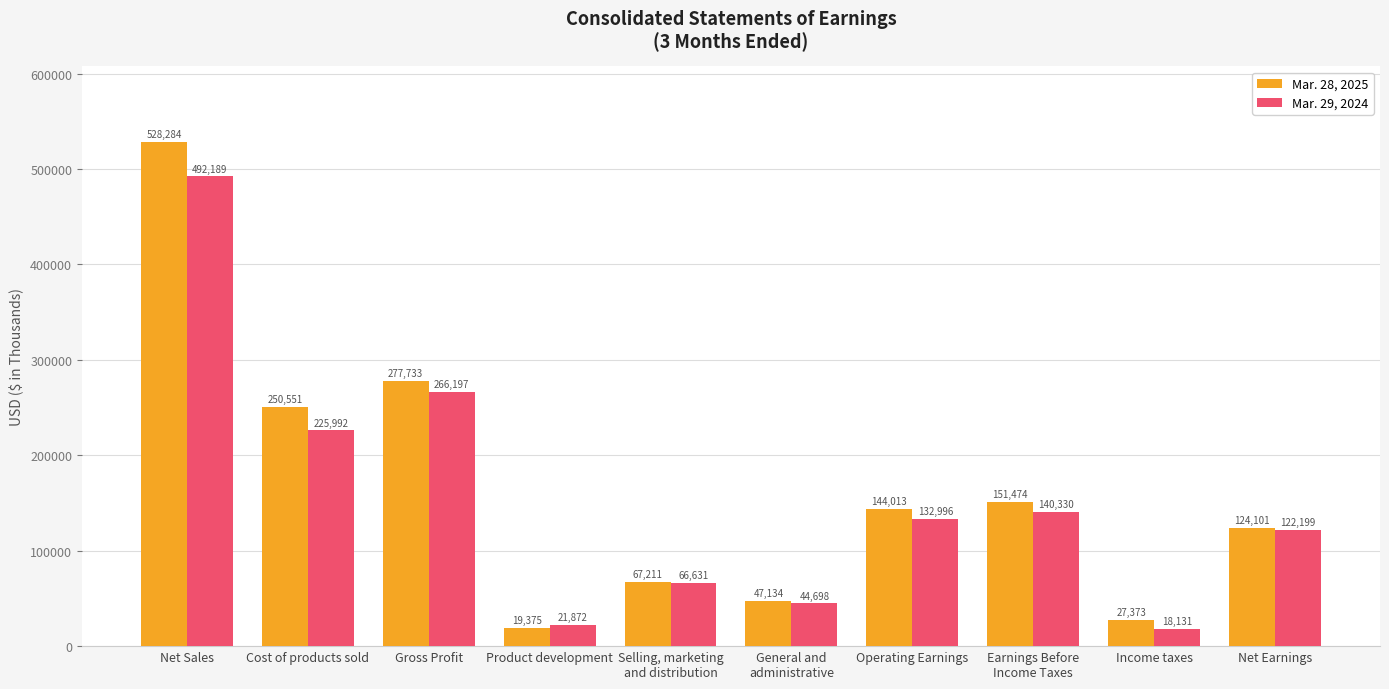

Rank the series by their average value, from highest to lowest.

Mar. 28, 2025, Mar. 29, 2024